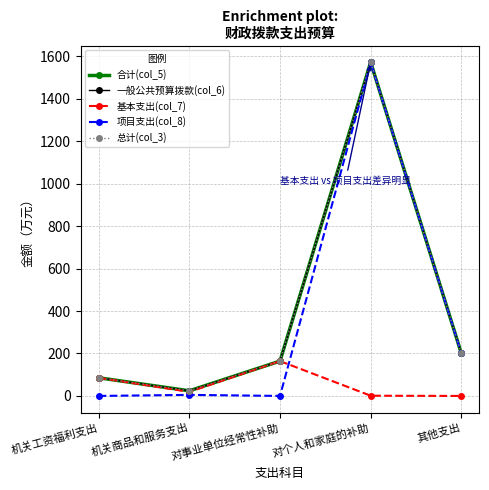

What is the label of the 4th point from the right?

机关商品和服务支出